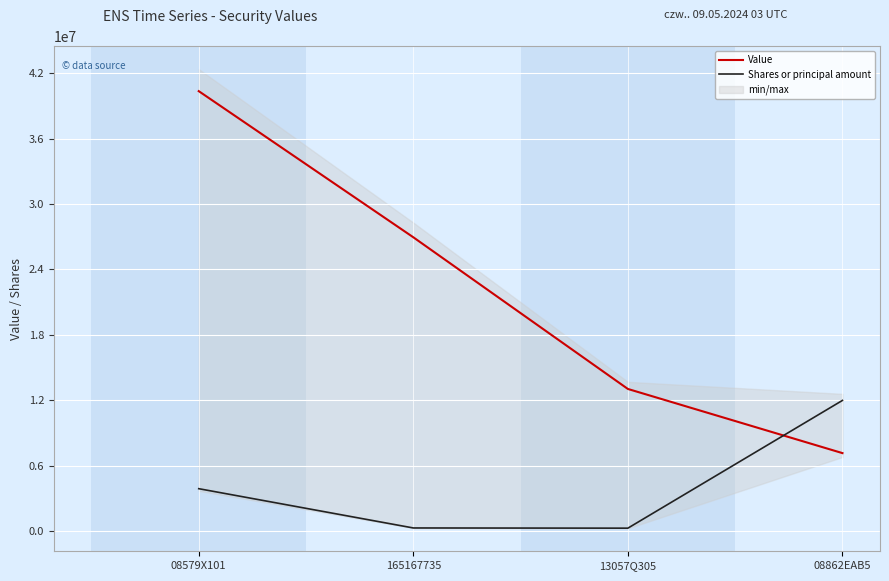

How many Value values are between 13050000 and 40346000?

3